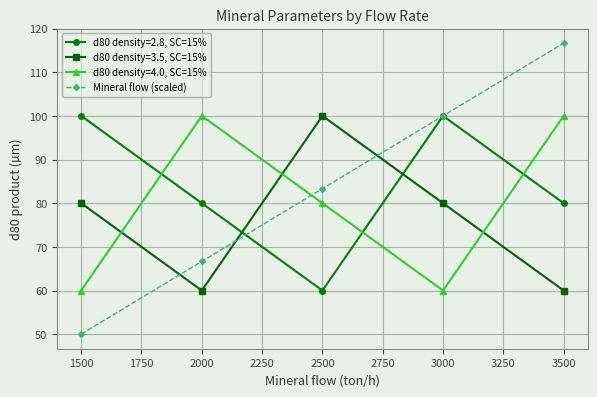

What is the difference between the highest and lowest values at 3500?

56.7